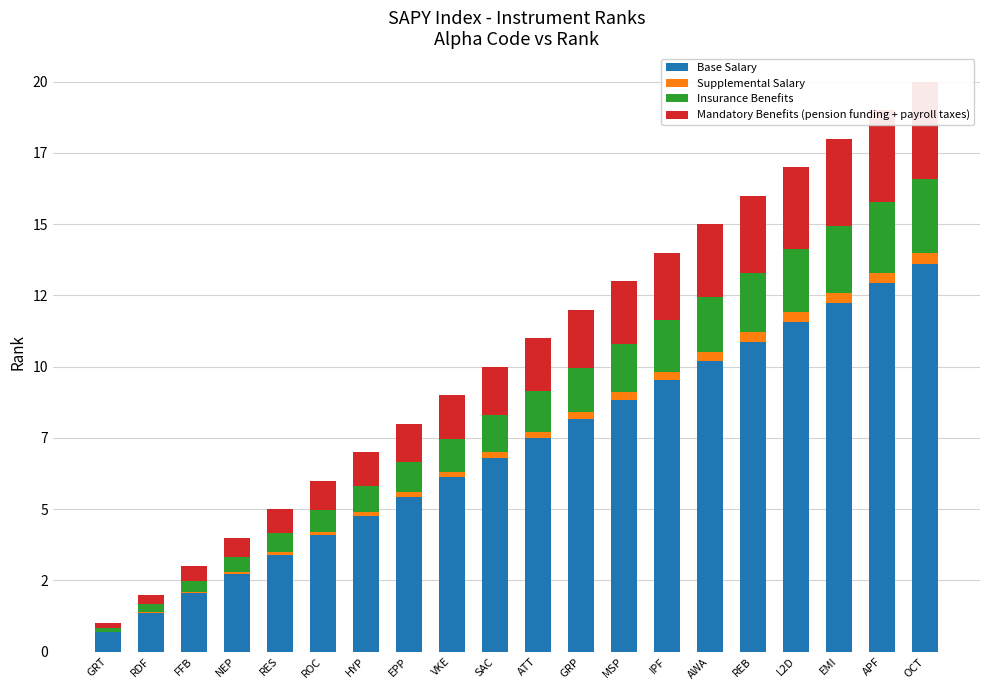

What is the value of the Supplemental Salary bar at the 10th from the left?

0.2